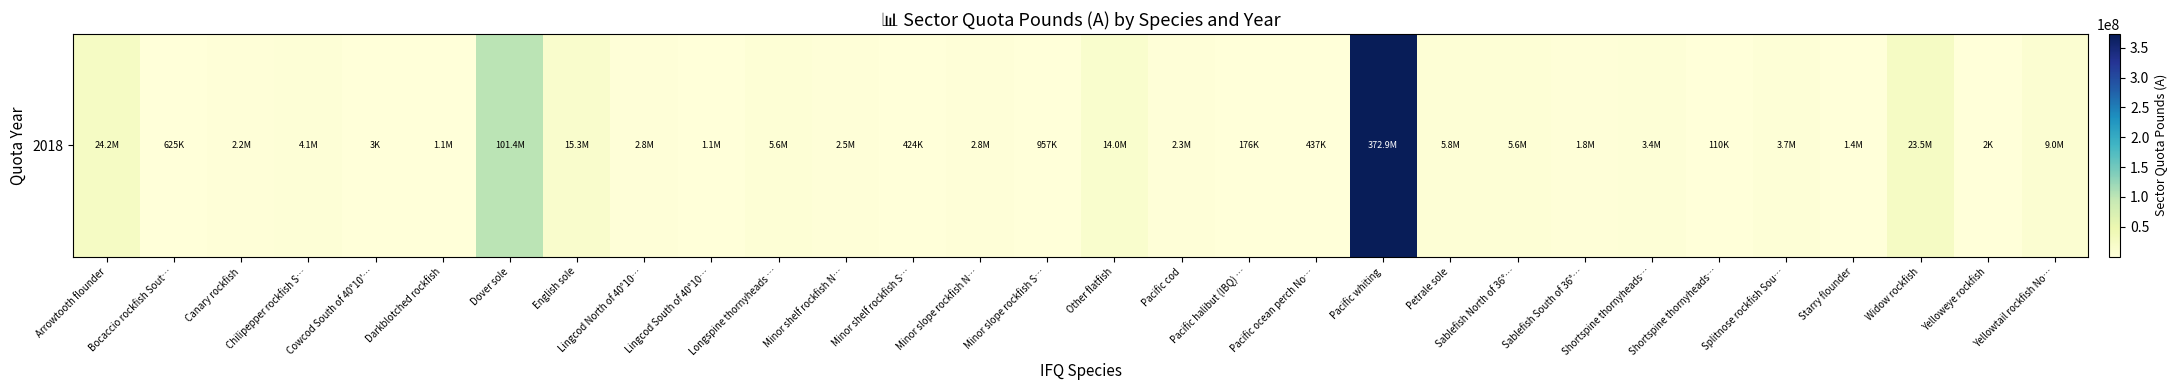

What is the change in value from Shortspine thornyheads… to Splitnose rockfish Sou…?

+3555615